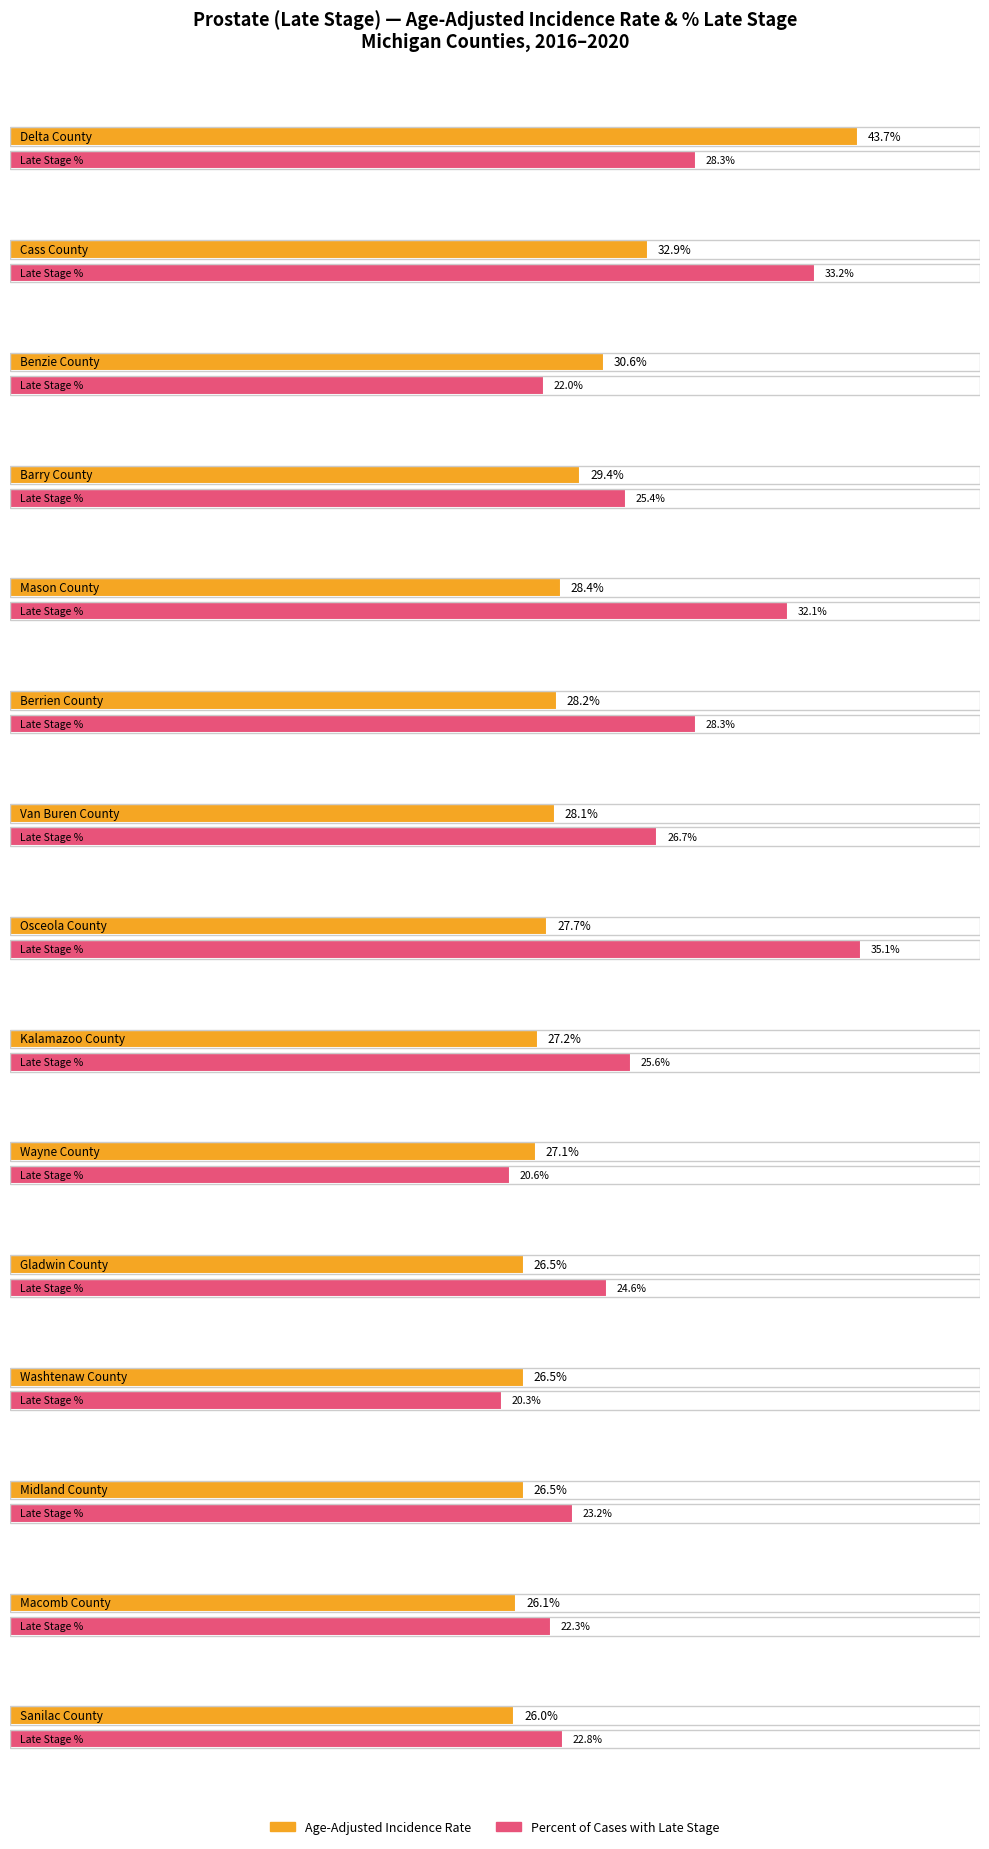

What is the label of the 8th bar from the left?

Osceola County